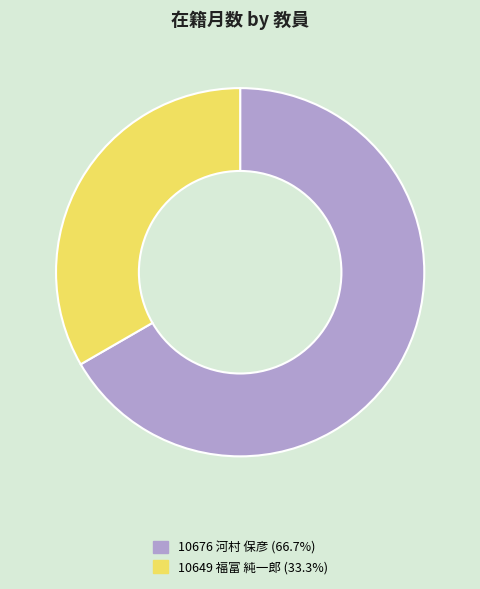

Rank the categories by value from highest to lowest.

10676 河村 保彦, 10649 福富 純一郎